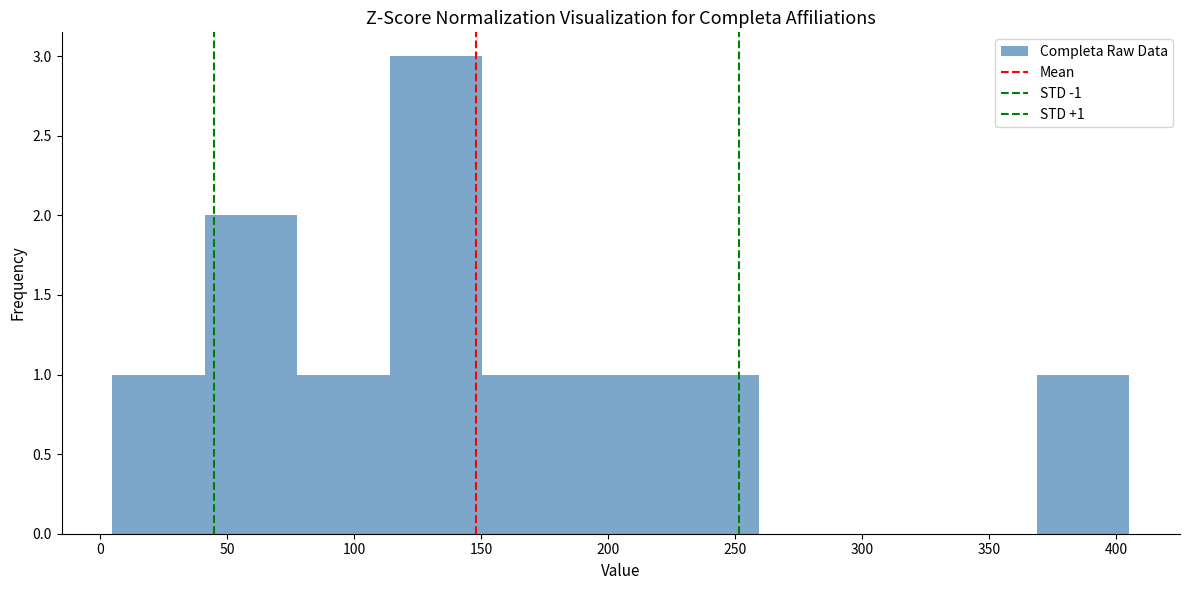

Over which range of the x-axis is the bar tallest?

115 to 150